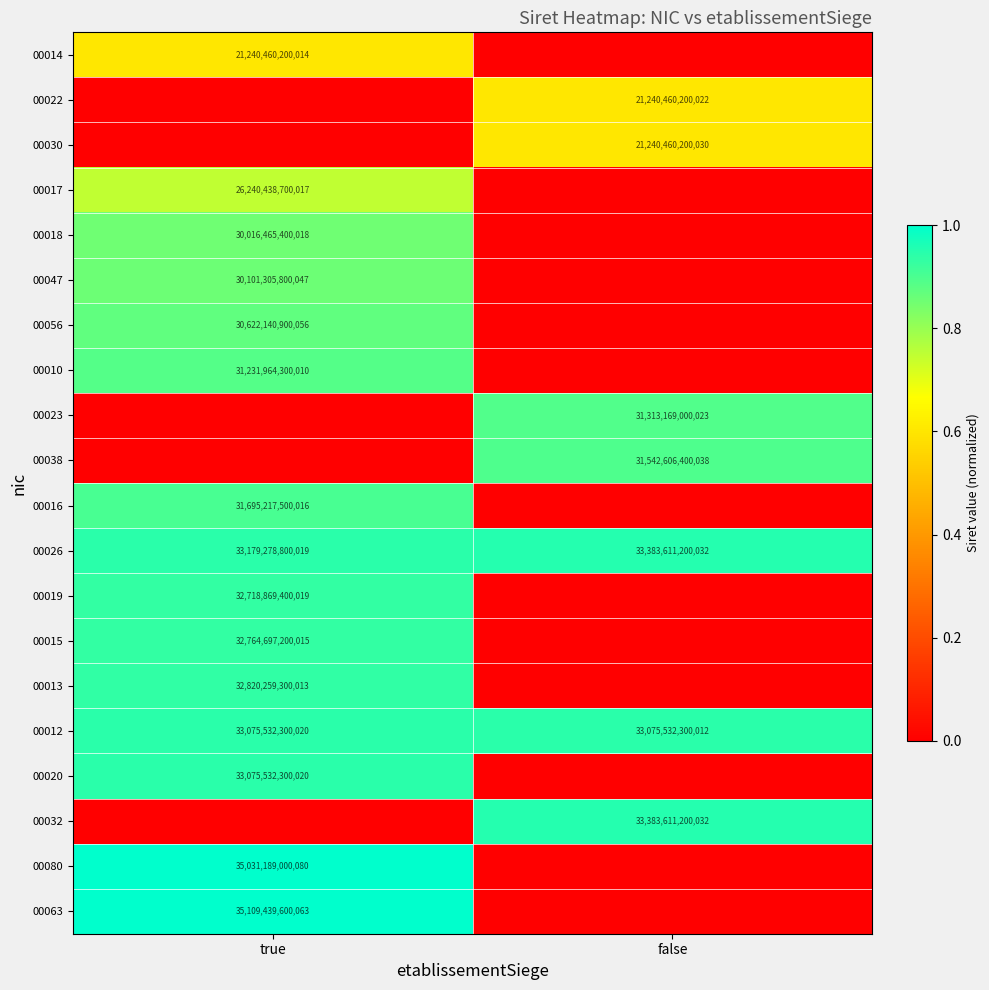

Is it true that 00030 equals 9036678125649 at false?

False